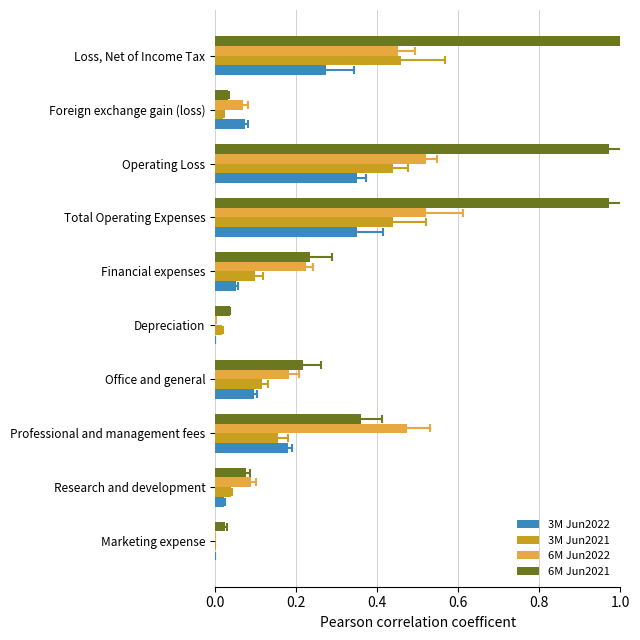

Does the chart contain any negative values?

No